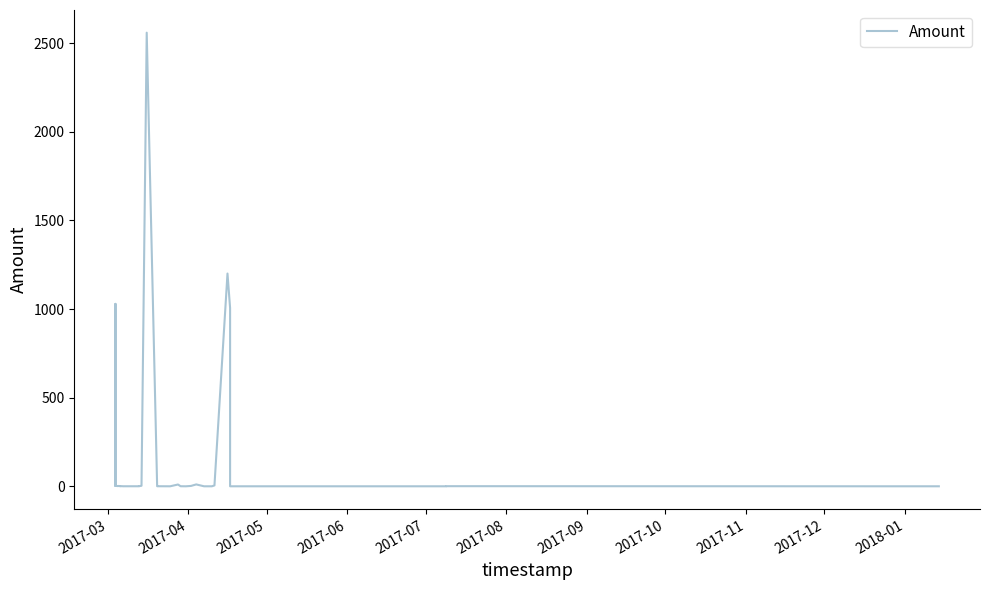

What is the difference between the second highest and second lowest values?

1200.0